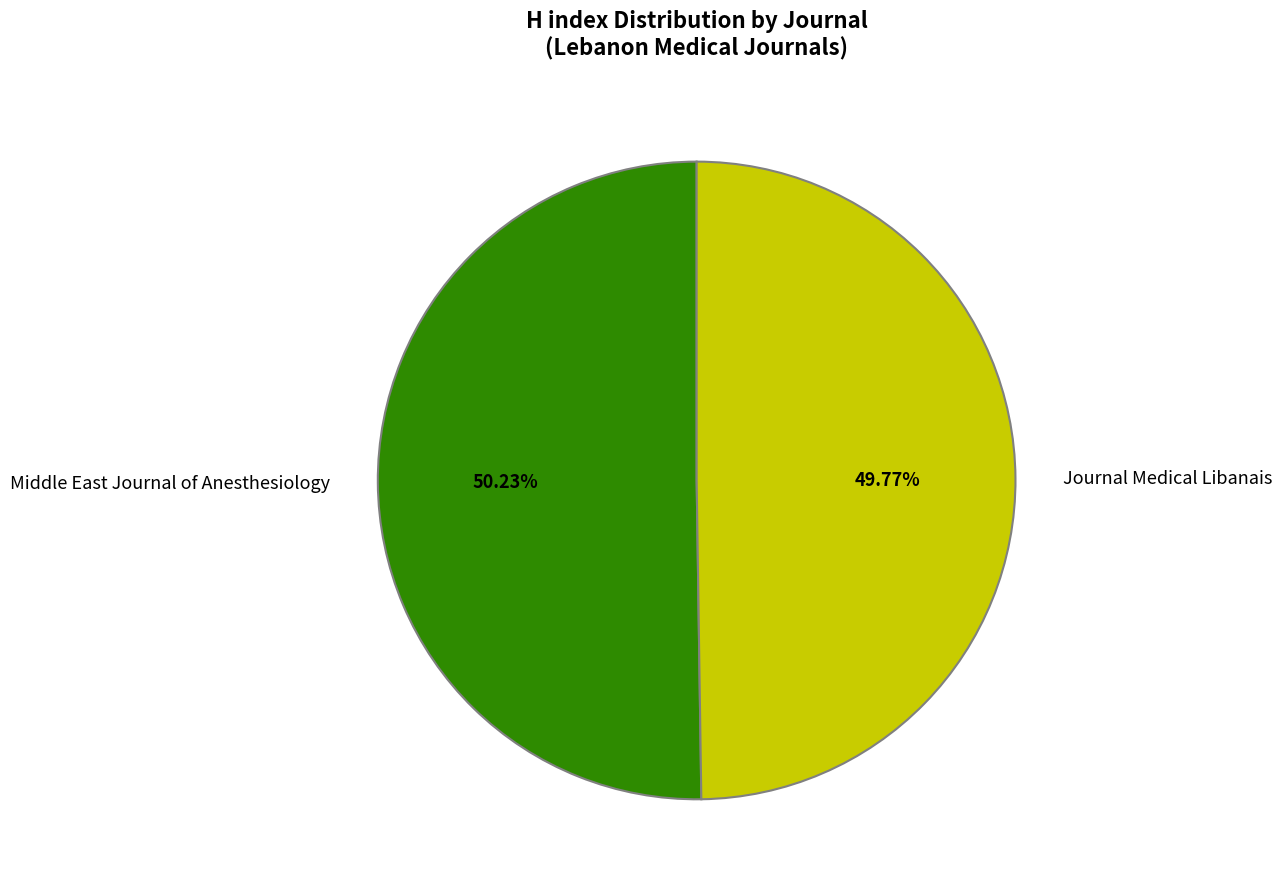

Approximately how many times larger is the value at Middle East Journal of Anesthesiology compared to Journal Medical Libanais?

1.0